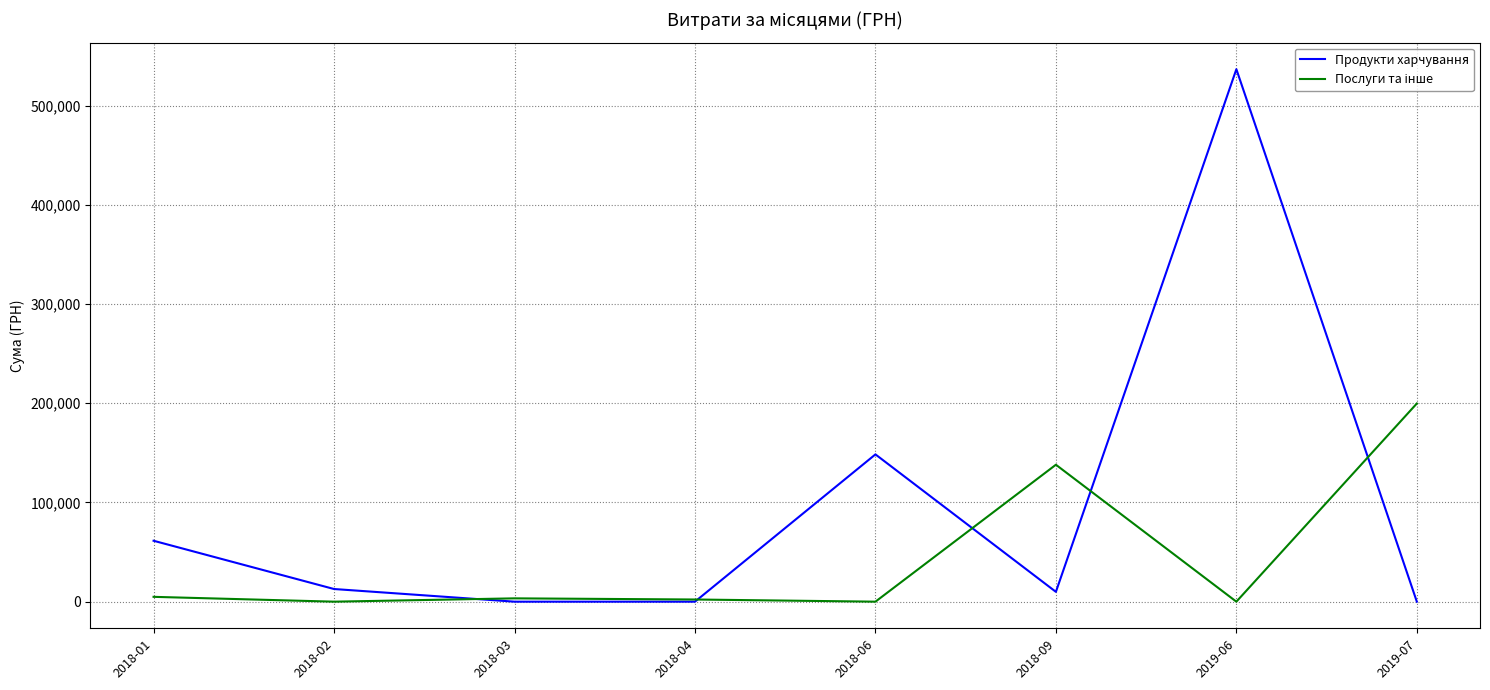

Which series has the largest total across all categories?

Продукти харчування